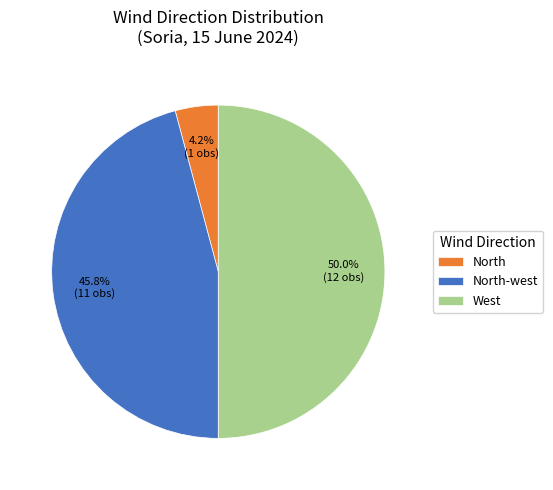

Is North-west the majority of the pie?

No